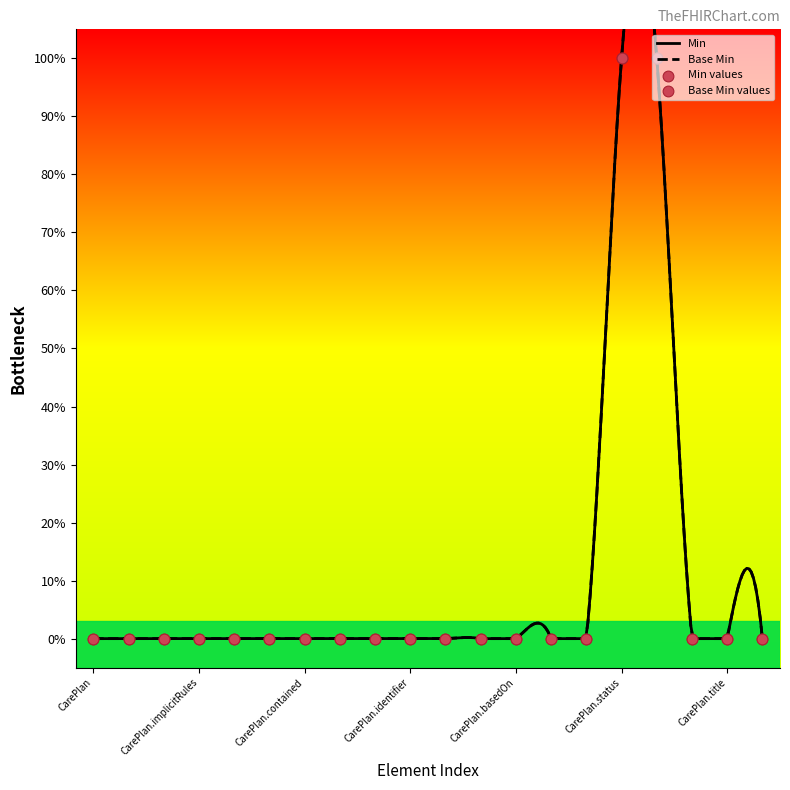

At how many categories does at least one series exceed 0?

2